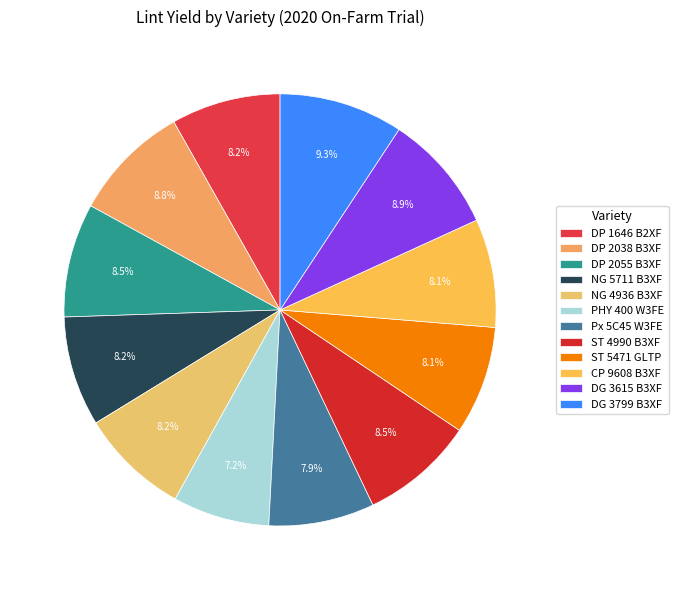

Is DG 3615 B3XF the majority of the pie?

No